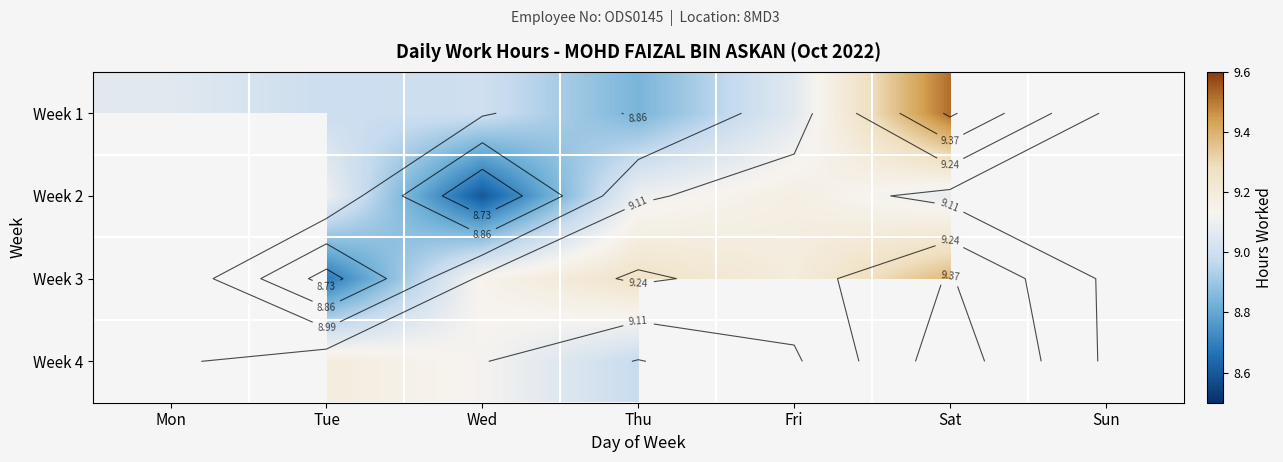

What is the total value across all series at Tue?

36.0